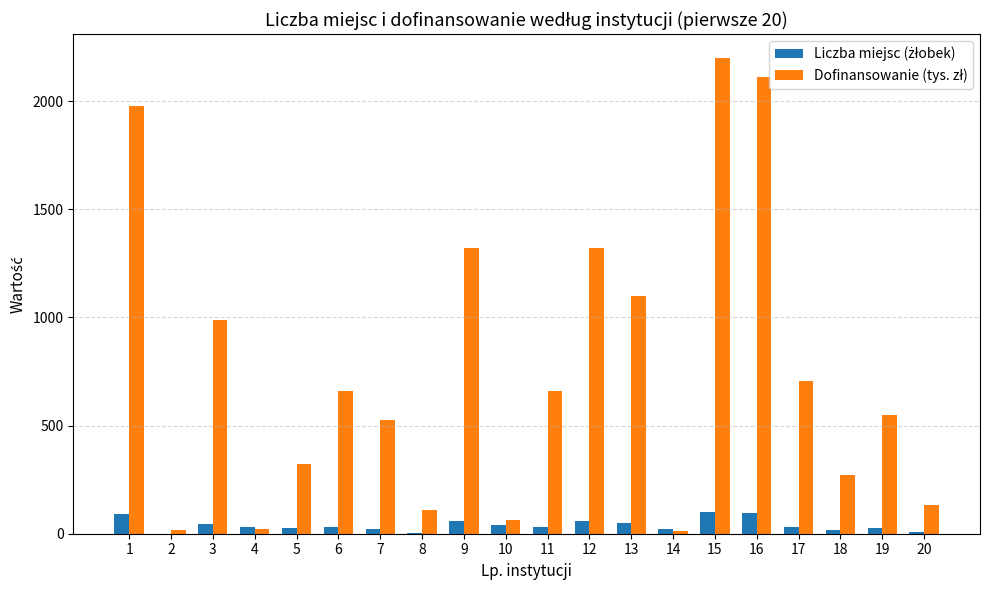

What is the greatest value displayed?

2200.0